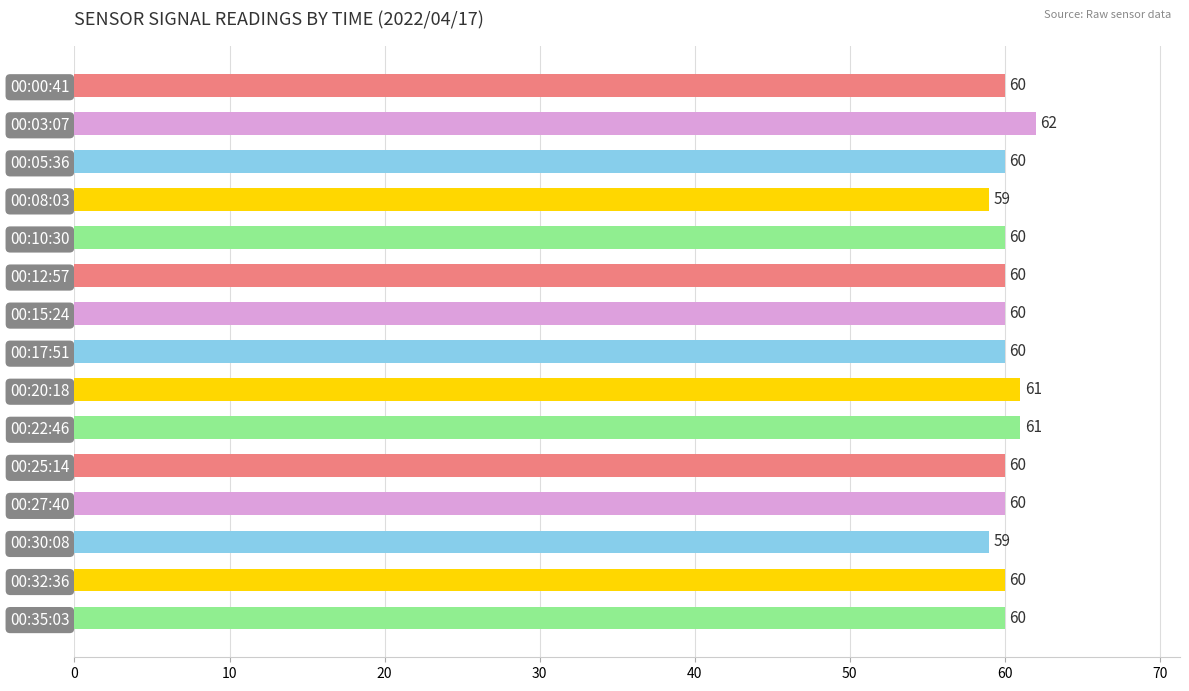

What is the label of the 12th bar from the bottom?

00:08:03